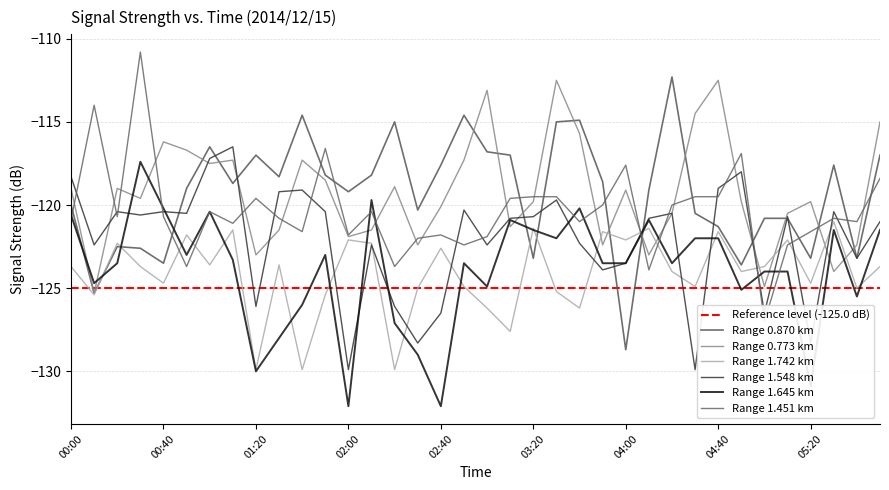

Does the chart have visible grid lines?

Yes